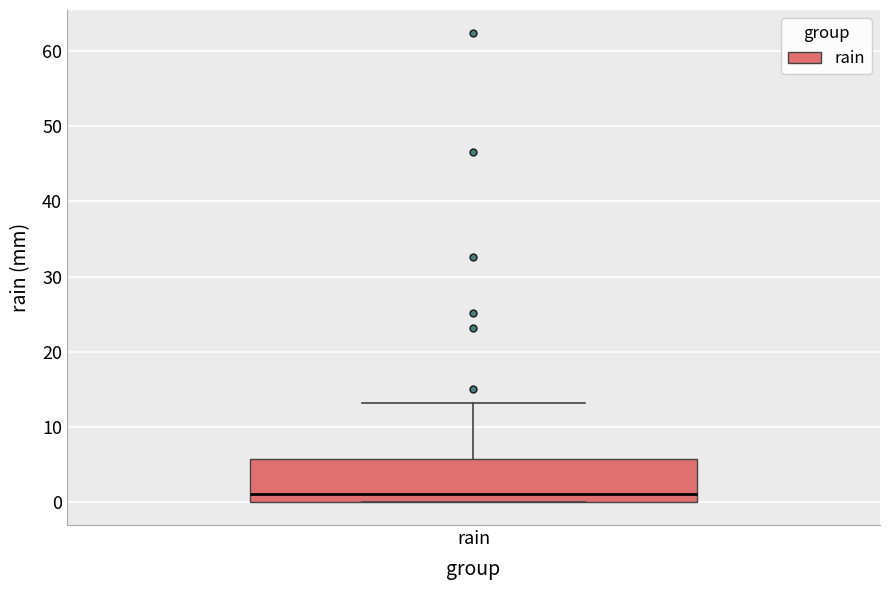

Read this box plot against the y-axis: the position of the median line, the range covered by the box, and the ends of both whiskers. The values are not printed on the chart, so give them approximately, as read against the axis.

median 1, box 0 to 6, whiskers 0 to 13